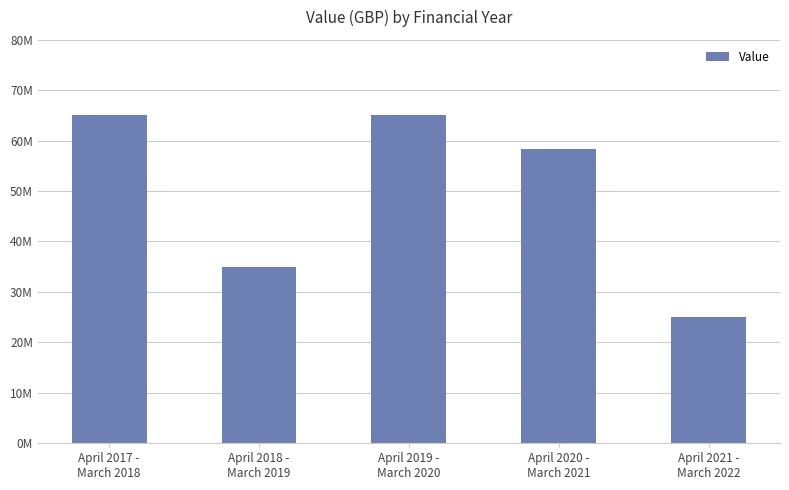

What is the value of the 5th bar from the left?

25000000